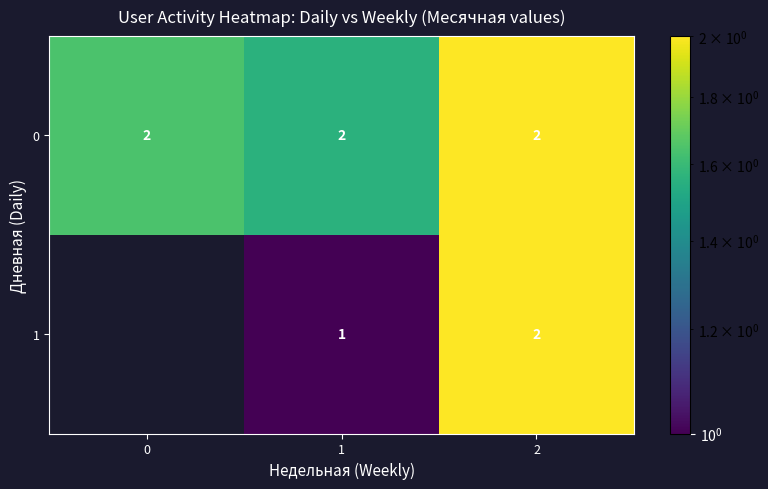

At which category is the sum across all series the highest?

2